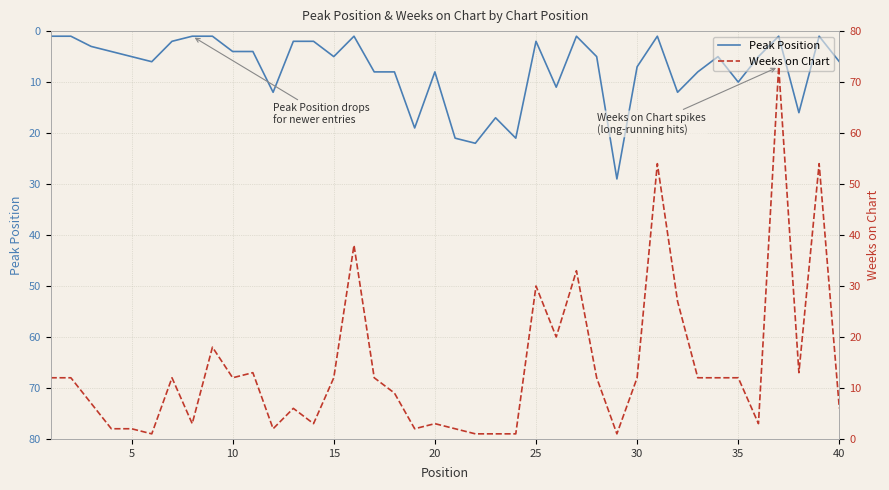

Reading left to right, what are all the values shown in this chart?

Peak Position: 1	1	3	4	5	6	2	1	1	4	4	12	2	2	5	1	8	8	19	8	21	22	17	21	2	11	1	5	29	7	1	12	8	5	10	5	1	16	1	6
Weeks on Chart: 12	12	7	2	2	1	12	3	18	12	13	2	6	3	12	38	12	9	2	3	2	1	1	1	30	20	33	12	1	12	54	27	12	12	12	3	73	13	54	6